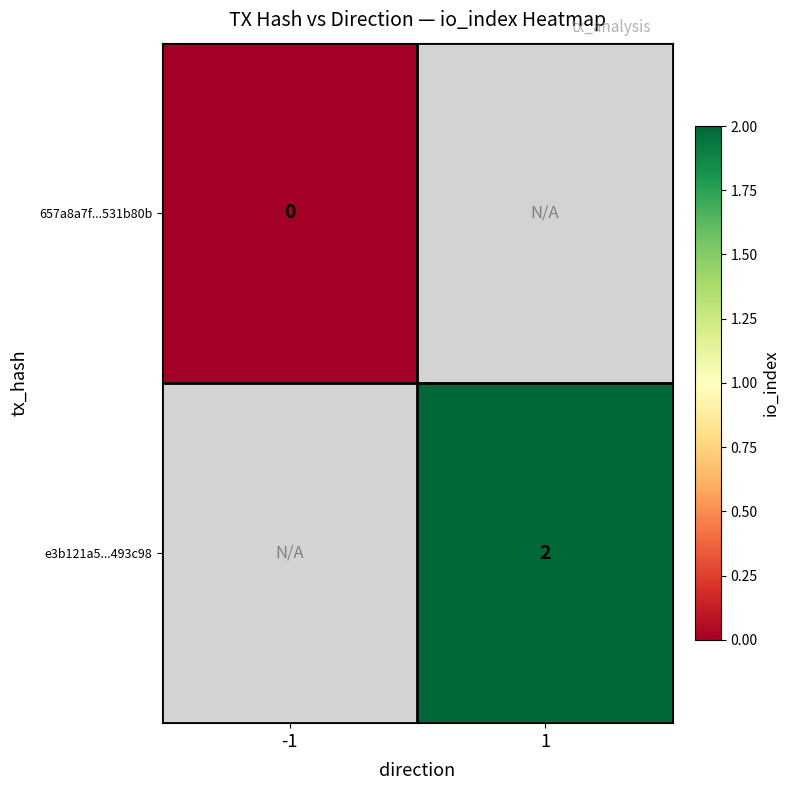

Which category has the lowest value across all series?

-1